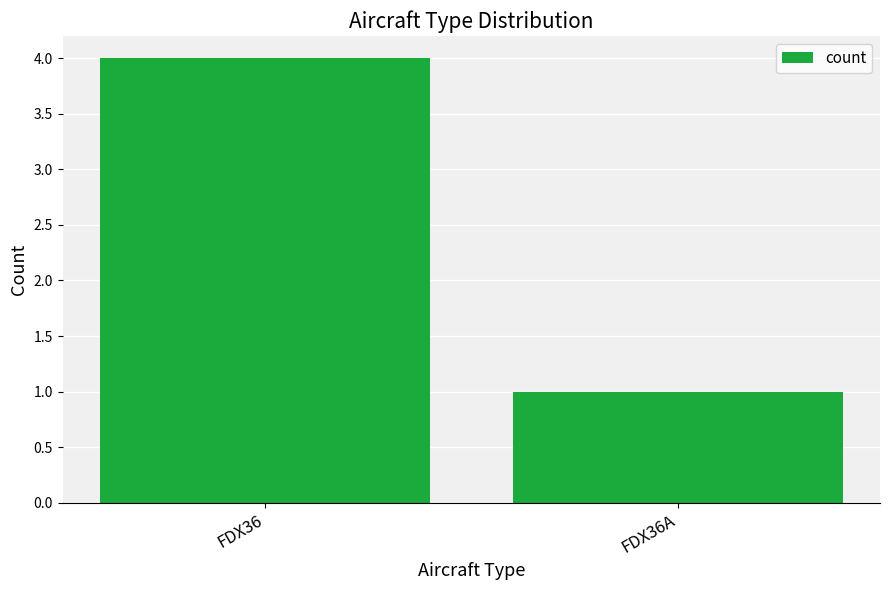

Which has a higher value, FDX36 or FDX36A?

FDX36